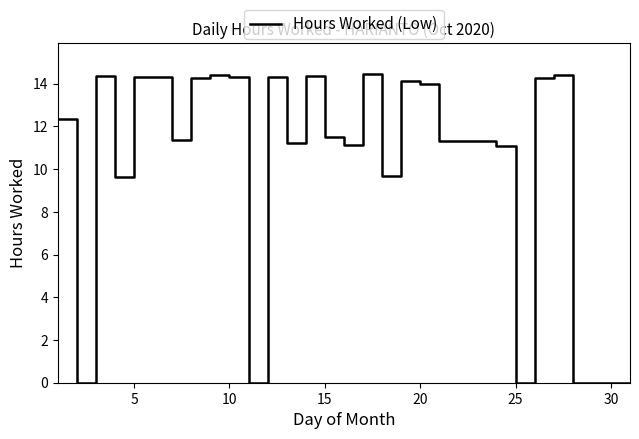

What is the maximum value shown in the chart?

14.5